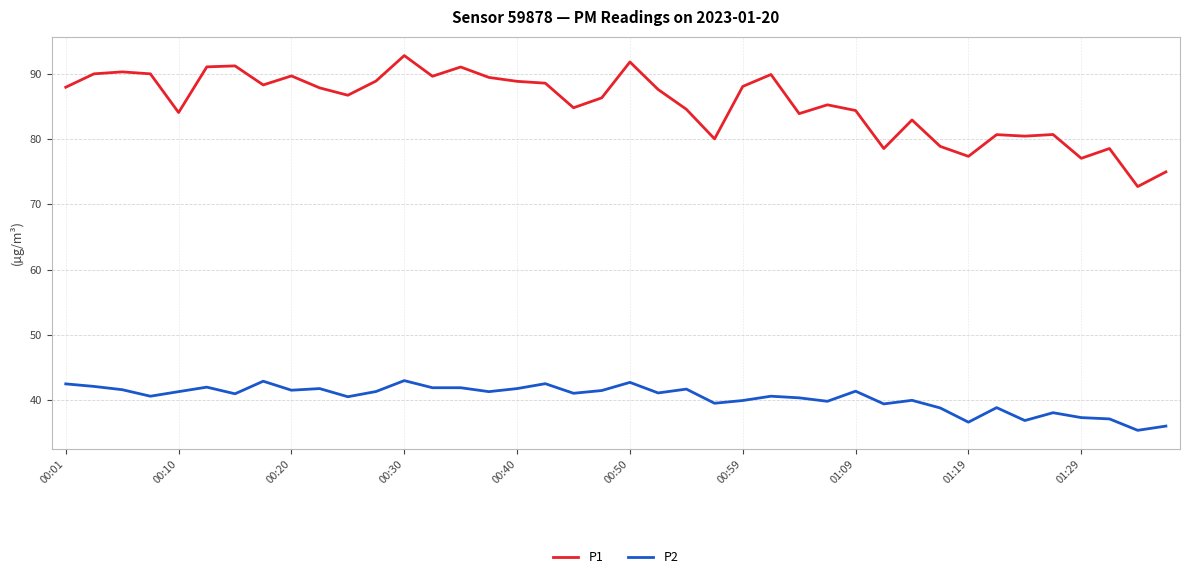

What is the difference between the maximum and minimum values in the P2 series?

7.6